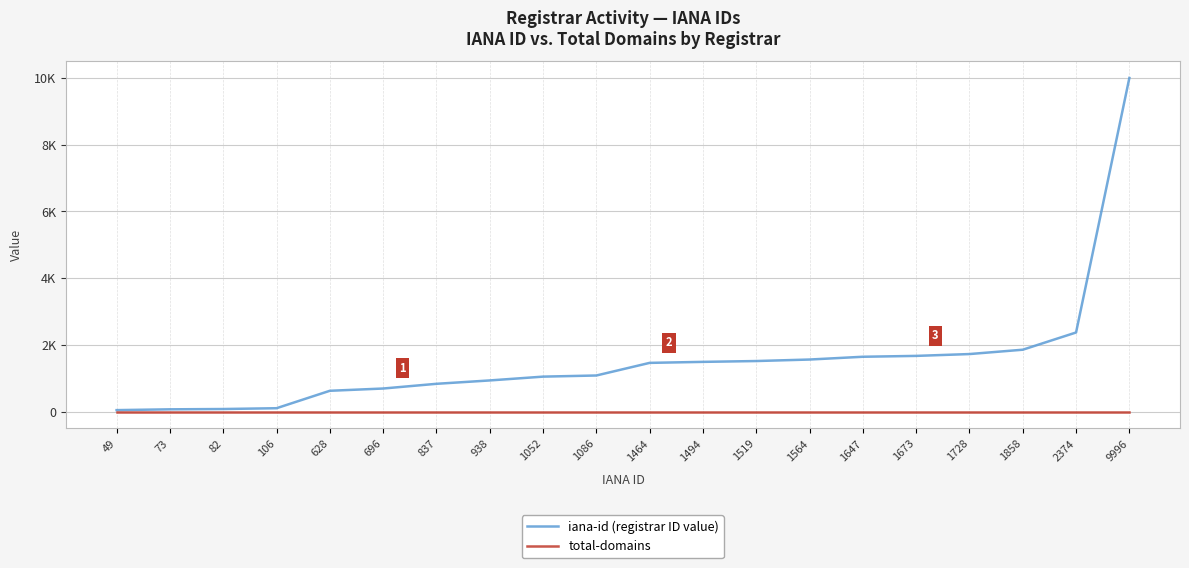

What is the average value of the iana-id (registrar ID value) series?

1543